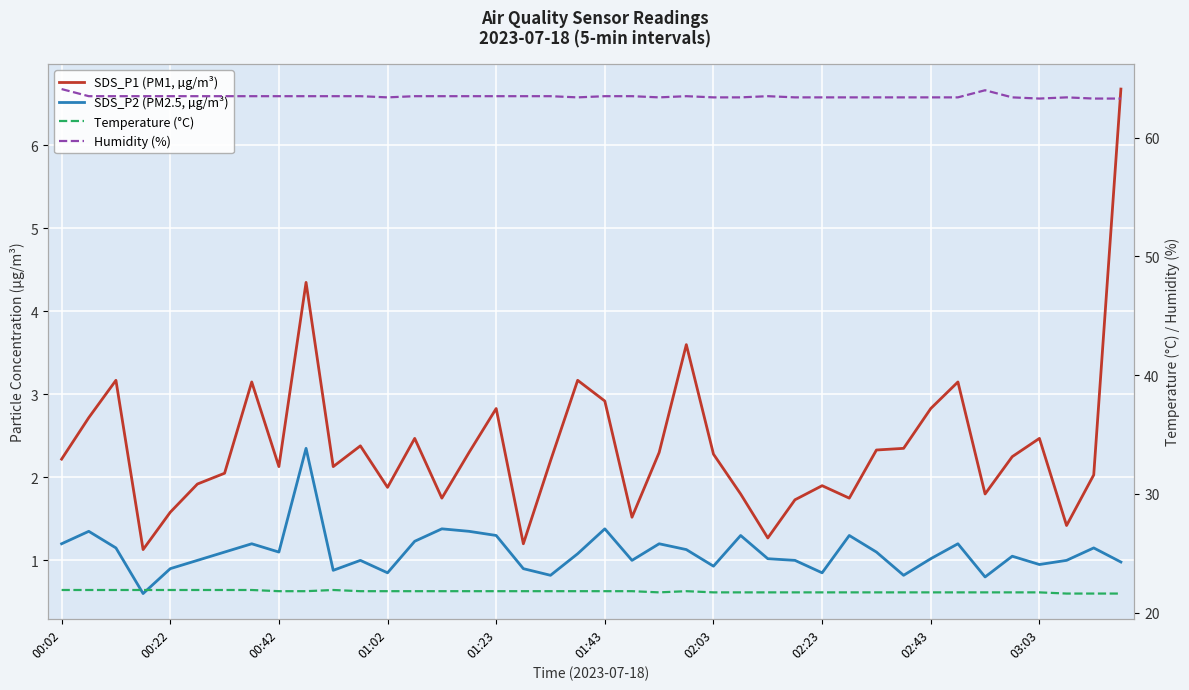

At how many categories does at least one series exceed 39?

40